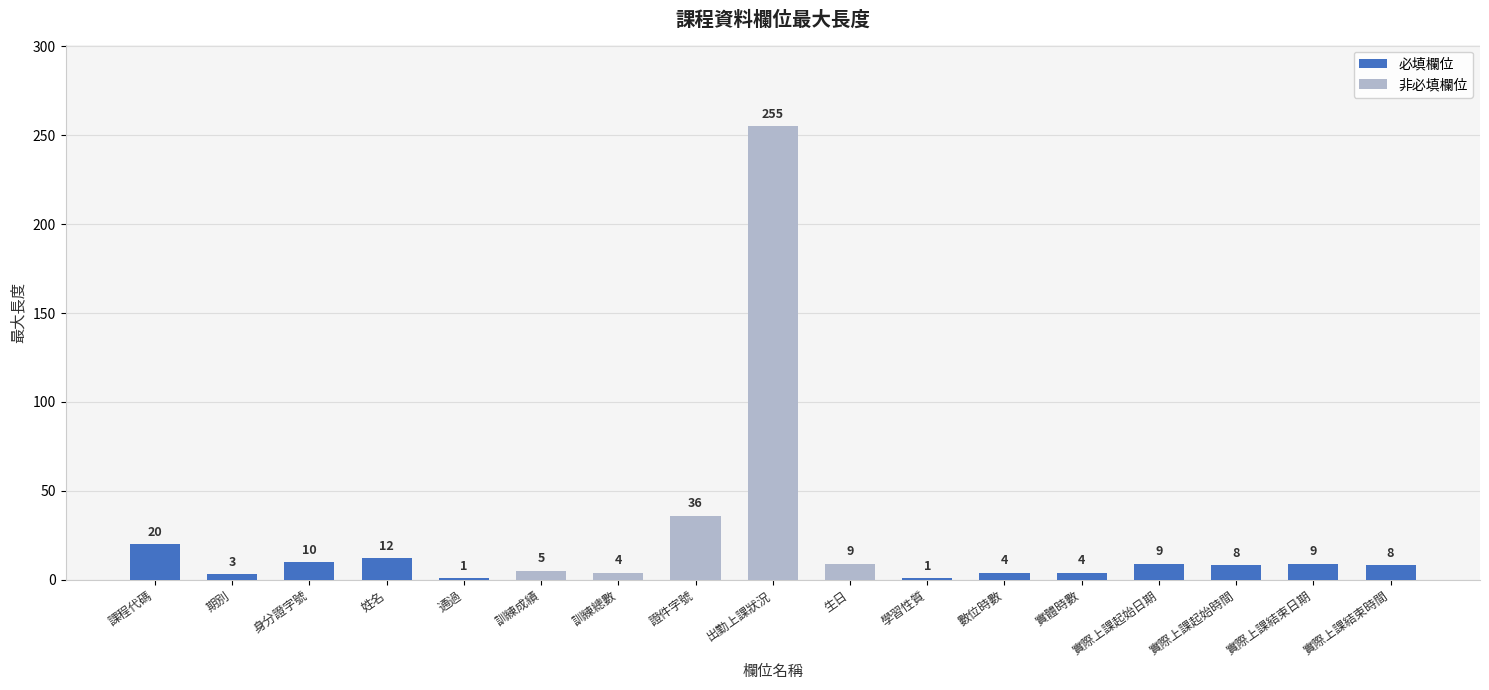

Does the chart contain stacked bars?

No